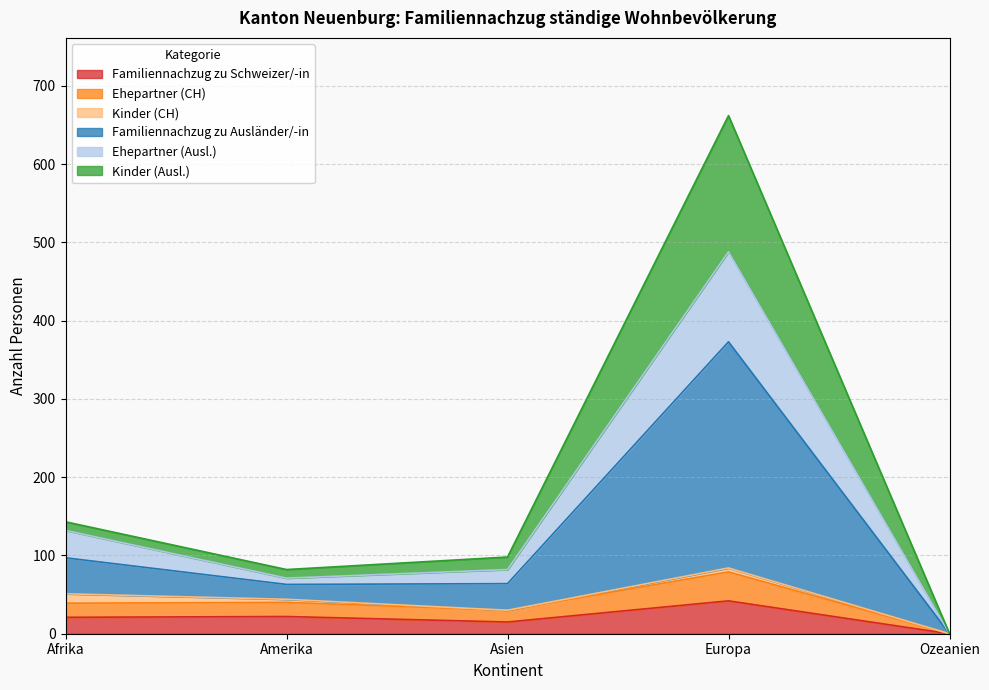

List the labels in order of Familiennachzug zu Ausländer/-in value, smallest first.

Ozeanien, Amerika, Asien, Afrika, Europa